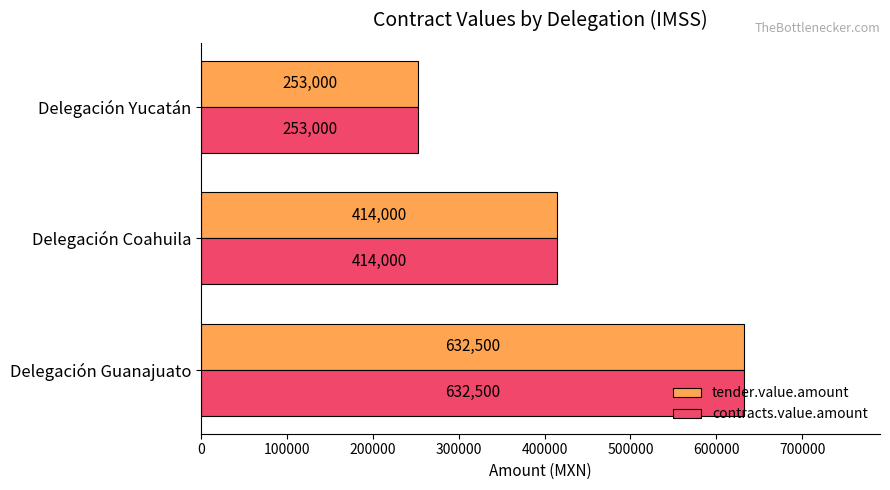

The tender.value.amount series shows 632500 at Delegación Guanajuato. True or false?

True